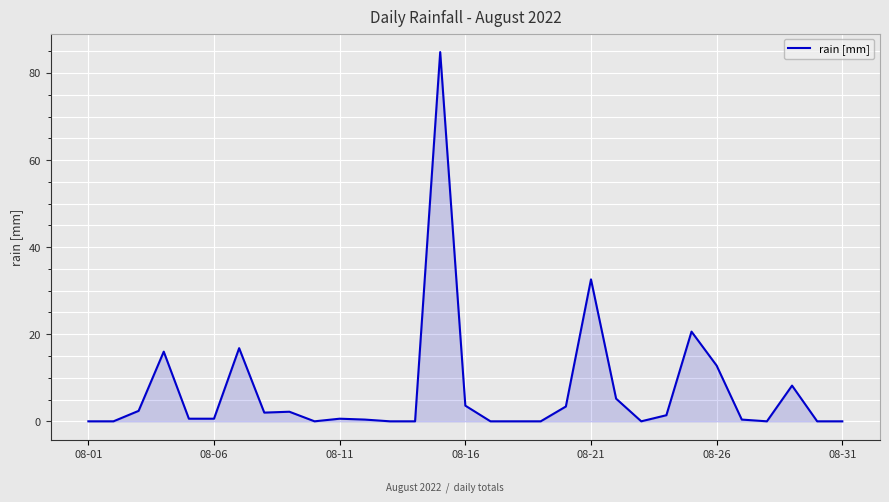

What is the greatest value displayed?

84.8